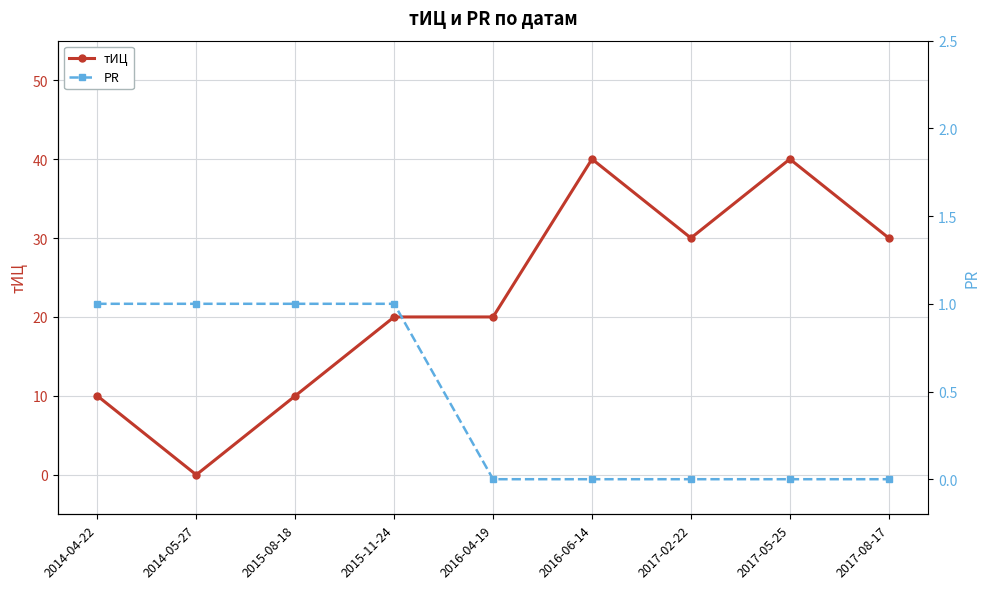

At which category does the chart reach its peak across all series?

2016-06-14